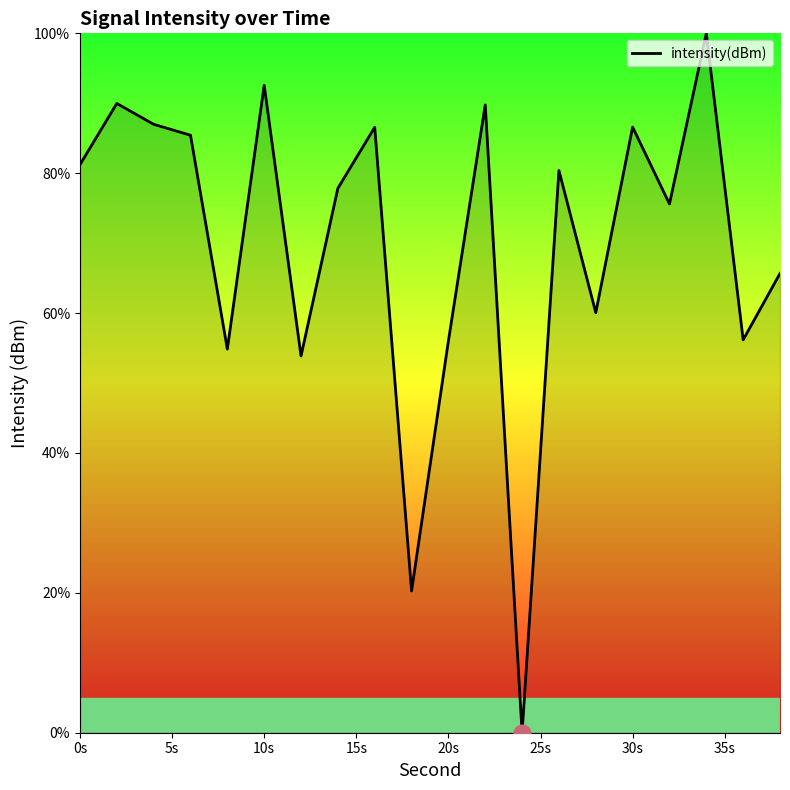

What is the maximum value shown in the chart?

100.0